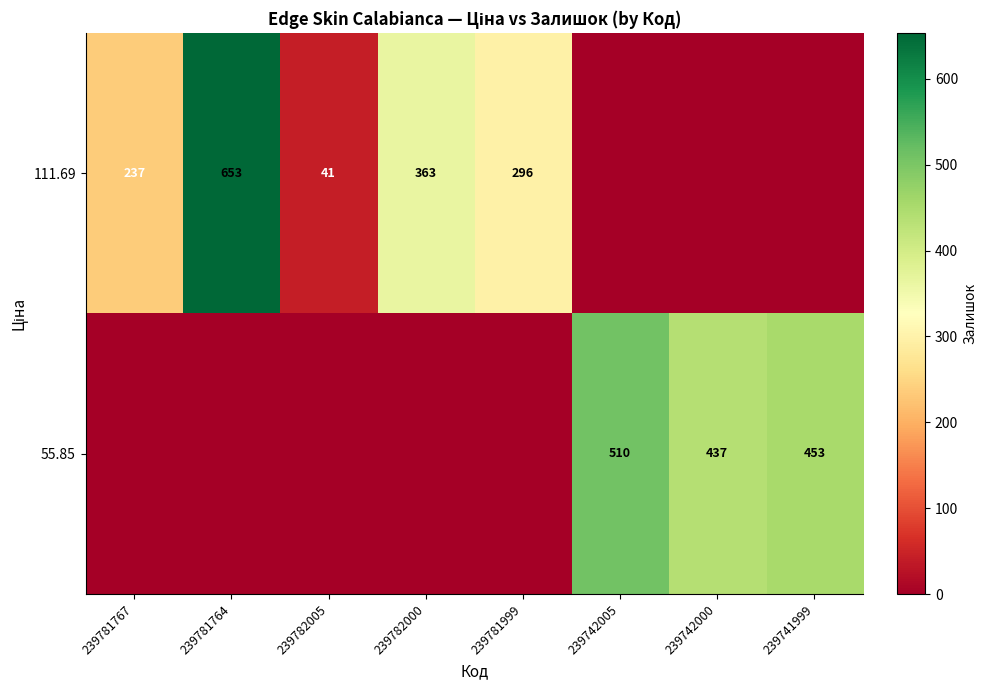

What is the spread (max minus min) of values at 239781999?

296